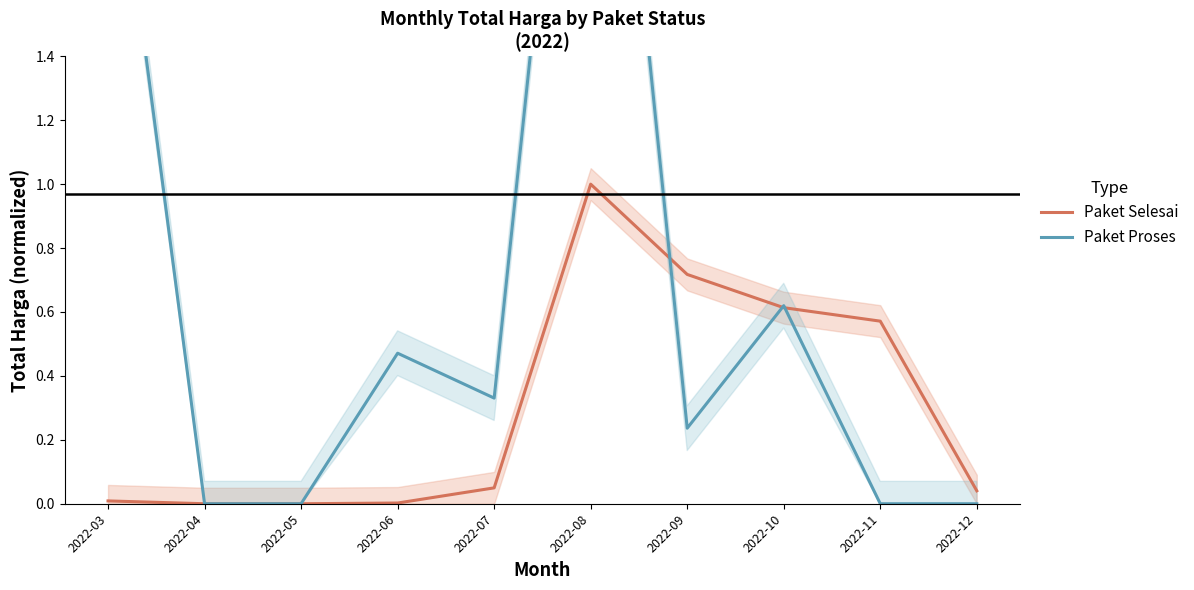

What are all the series names shown in the legend?

Paket Selesai, Paket Proses